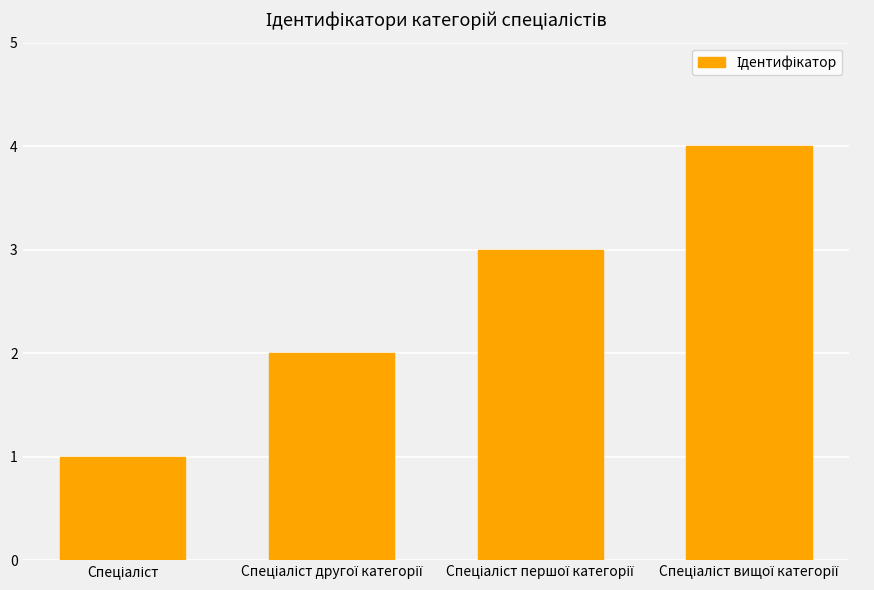

What is the sum of all values?

10